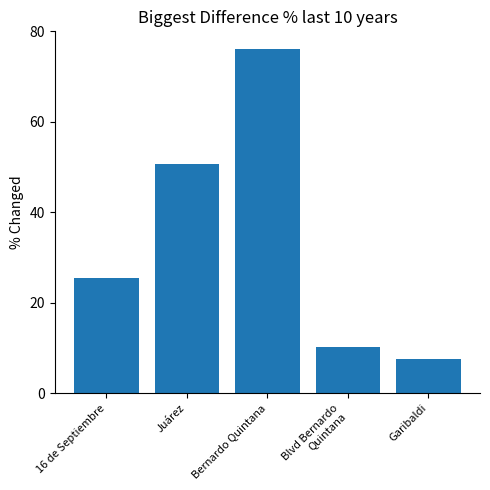

List the labels in order of value, largest first.

Bernardo Quintana, Juárez, 16 de Septiembre, Blvd Bernardo
Quintana, Garibaldi